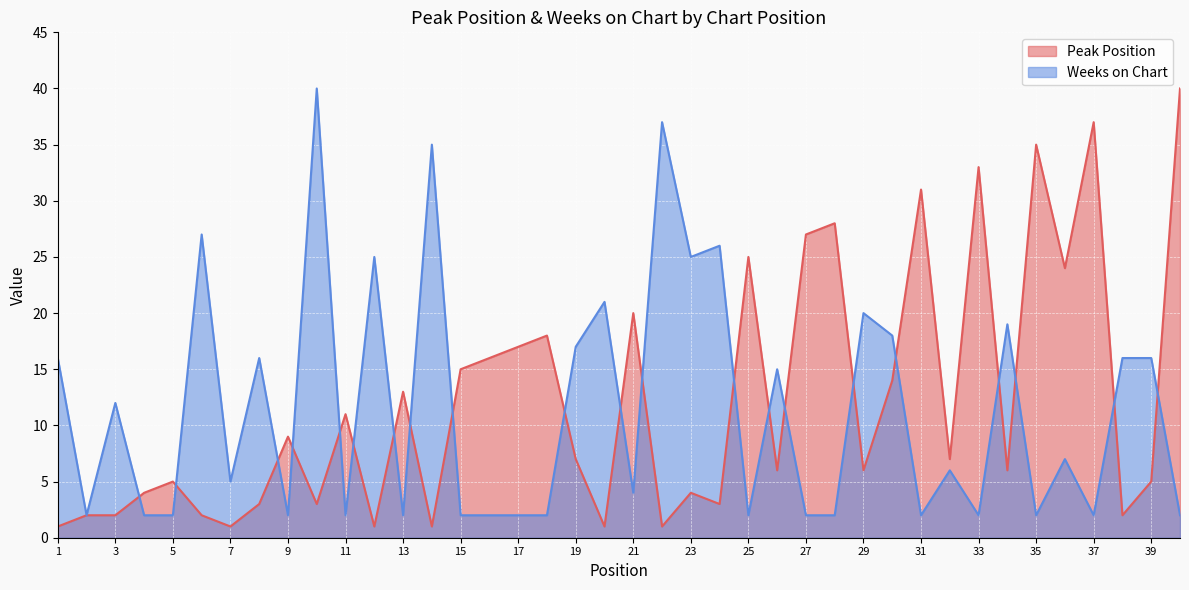

At which category is the sum across all series the highest?

10